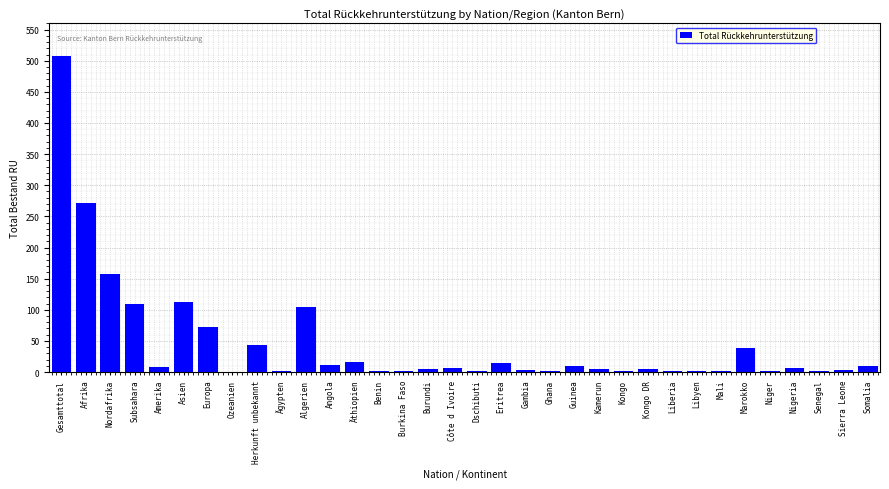

What value does the data have at Äthiopien?

16